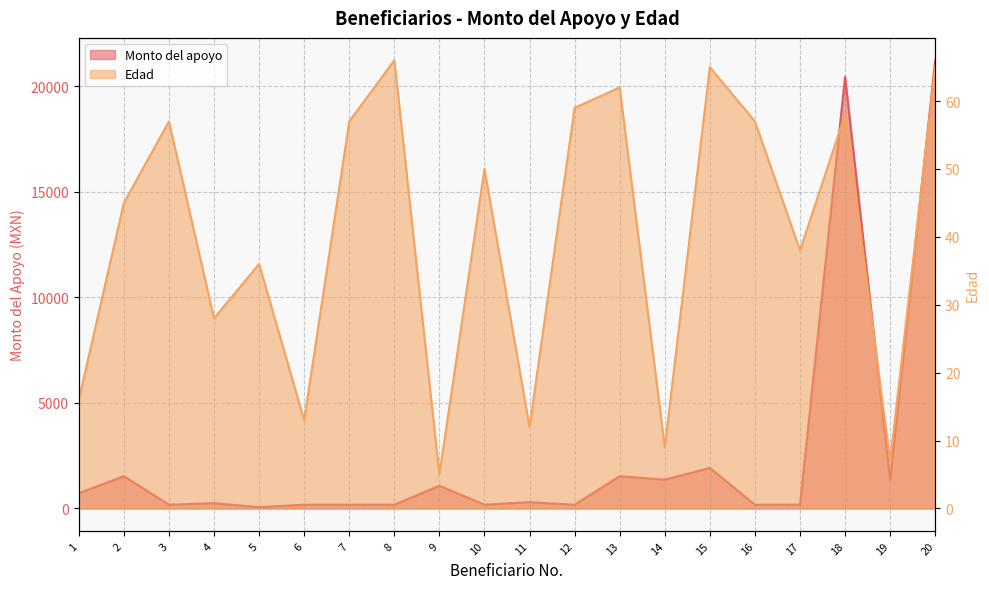

How many lines are shown in the chart?

2